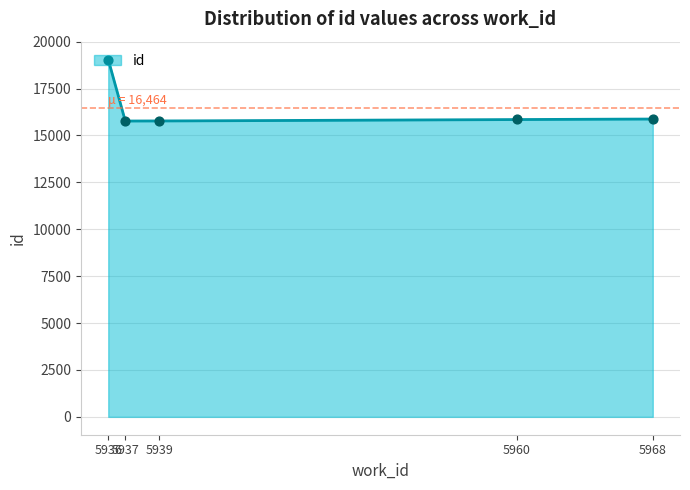

Approximately how many times larger is the value at 5960 compared to 5968?

1.0